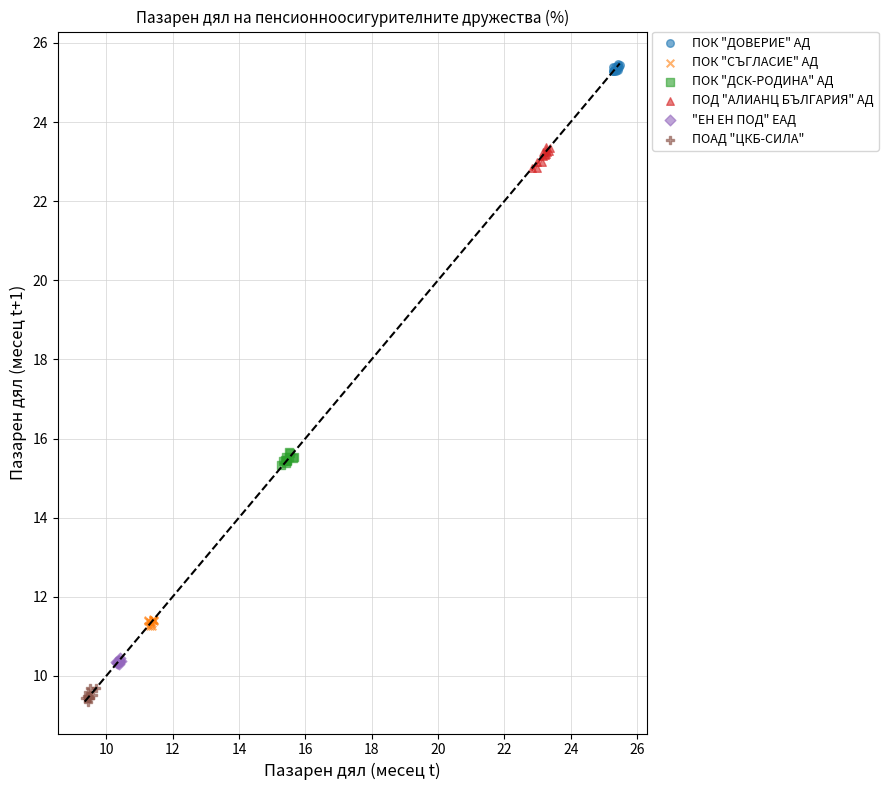

Which series contains the lowest Y value?

ПОАД "ЦКБ-СИЛА"